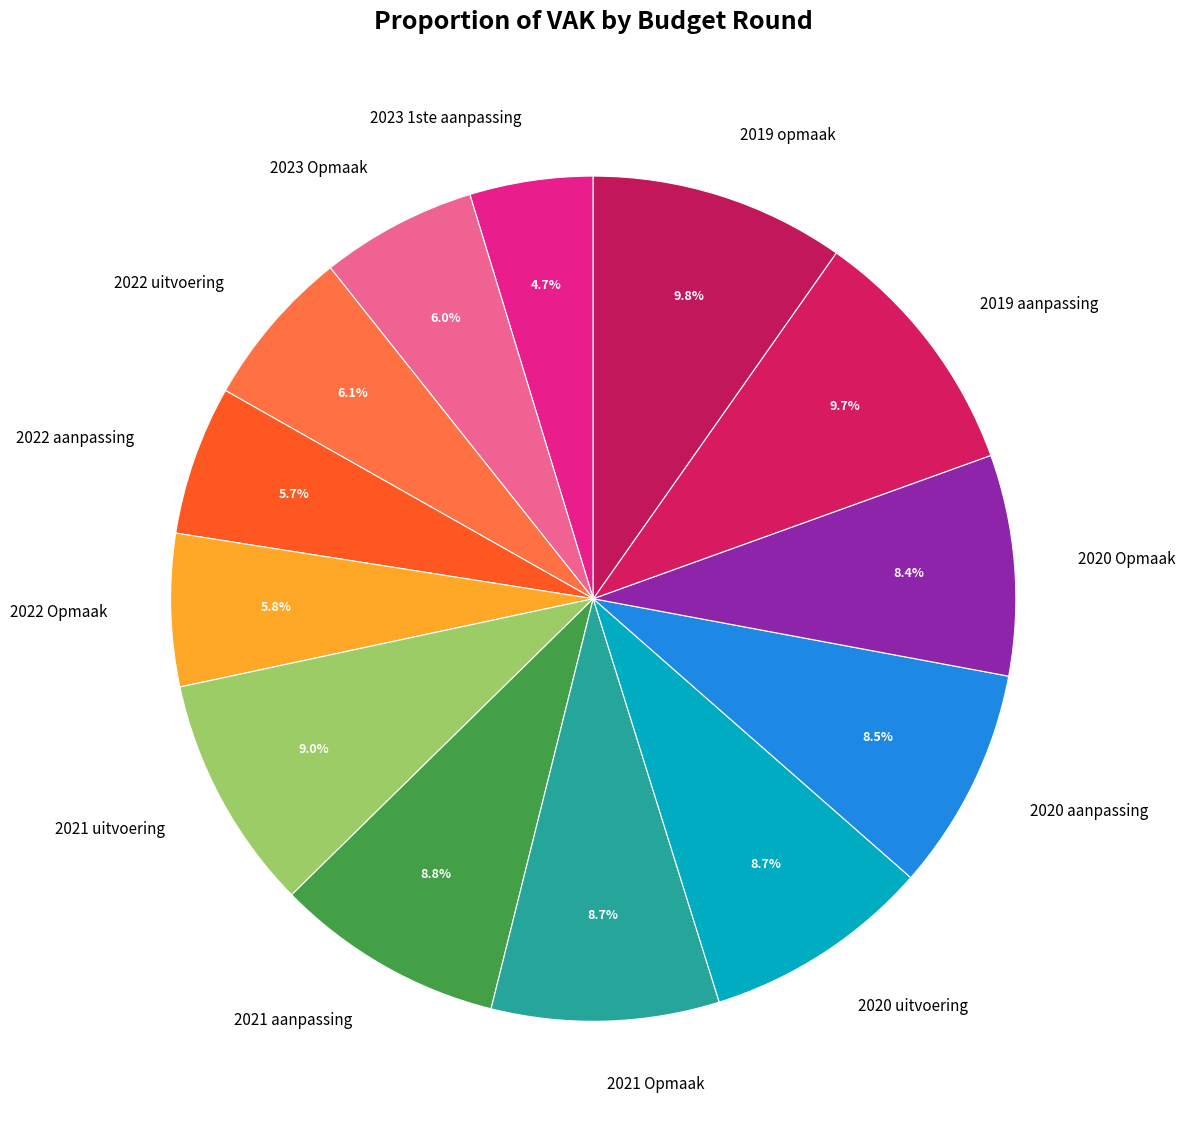

To the nearest percent, what percentage of the pie is 2020 uitvoering?

9%